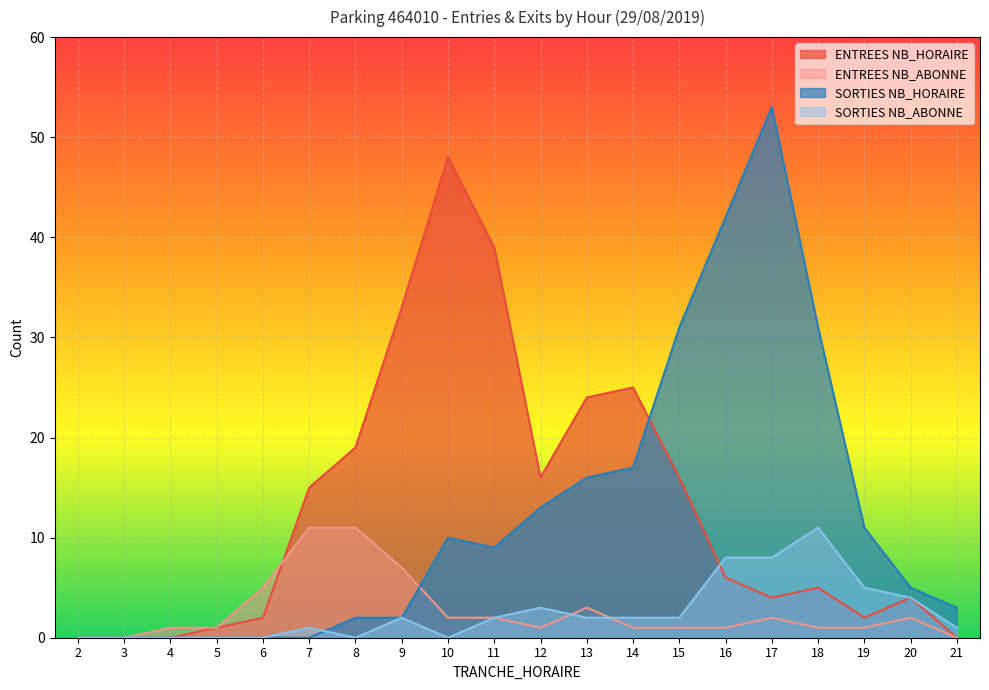

After their last crossing, which series has the higher values: SORTIES NB_ABONNE or ENTREES NB_HORAIRE?

SORTIES NB_ABONNE